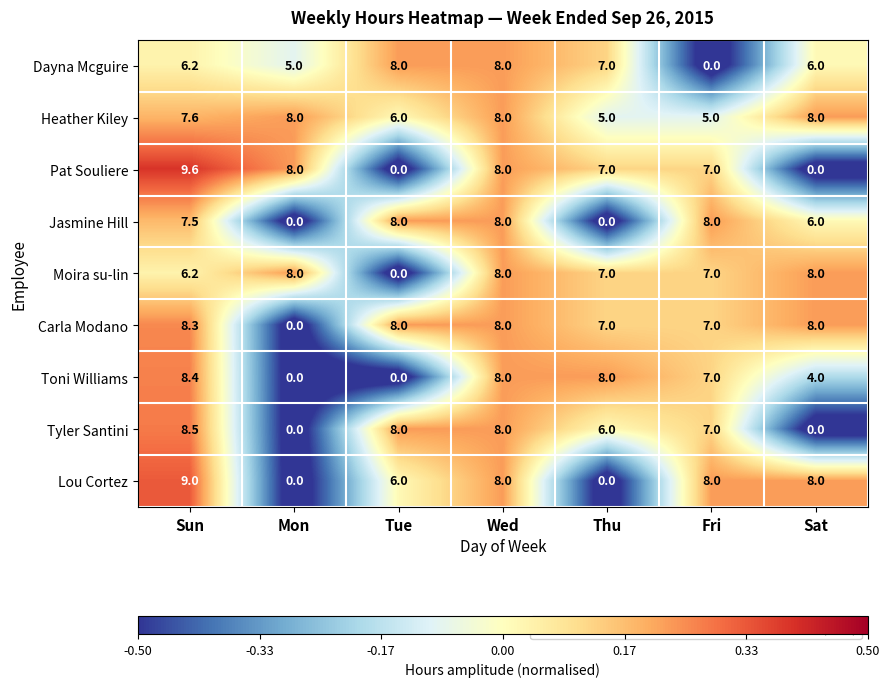

What is the maximum value shown in the chart?

9.6